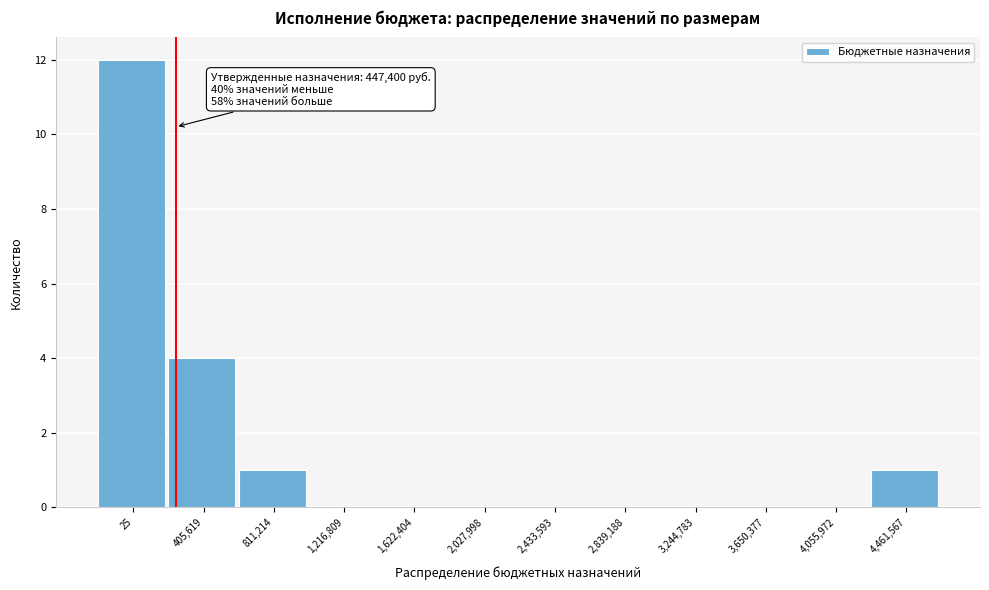

Reading left to right, list all the values displayed in this chart.

25=12	405,619=4	811,214=1	1,216,809=0	1,622,404=0	2,027,998=0	2,433,593=0	2,839,188=0	3,244,783=0	3,650,377=0	4,055,972=0	4,461,567=1